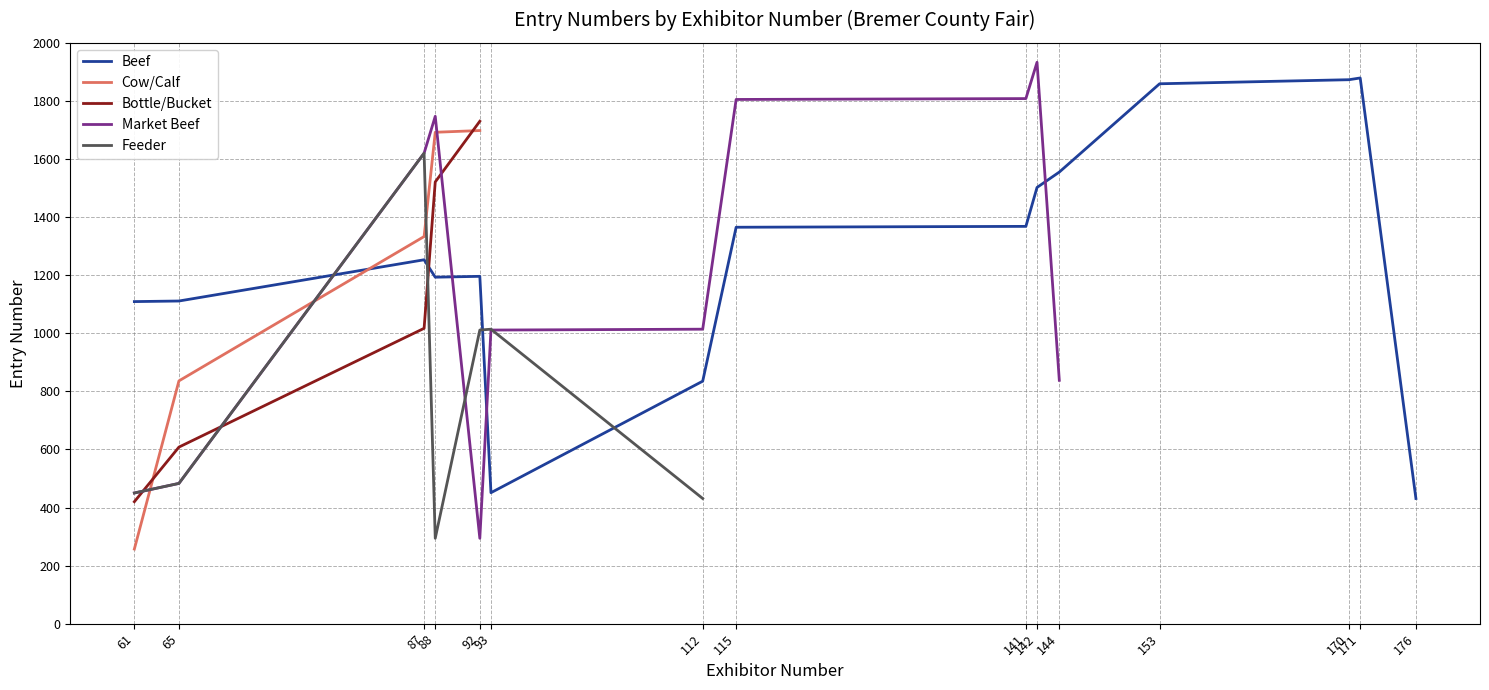

What is the lowest value of the Bottle/Bucket series?

420